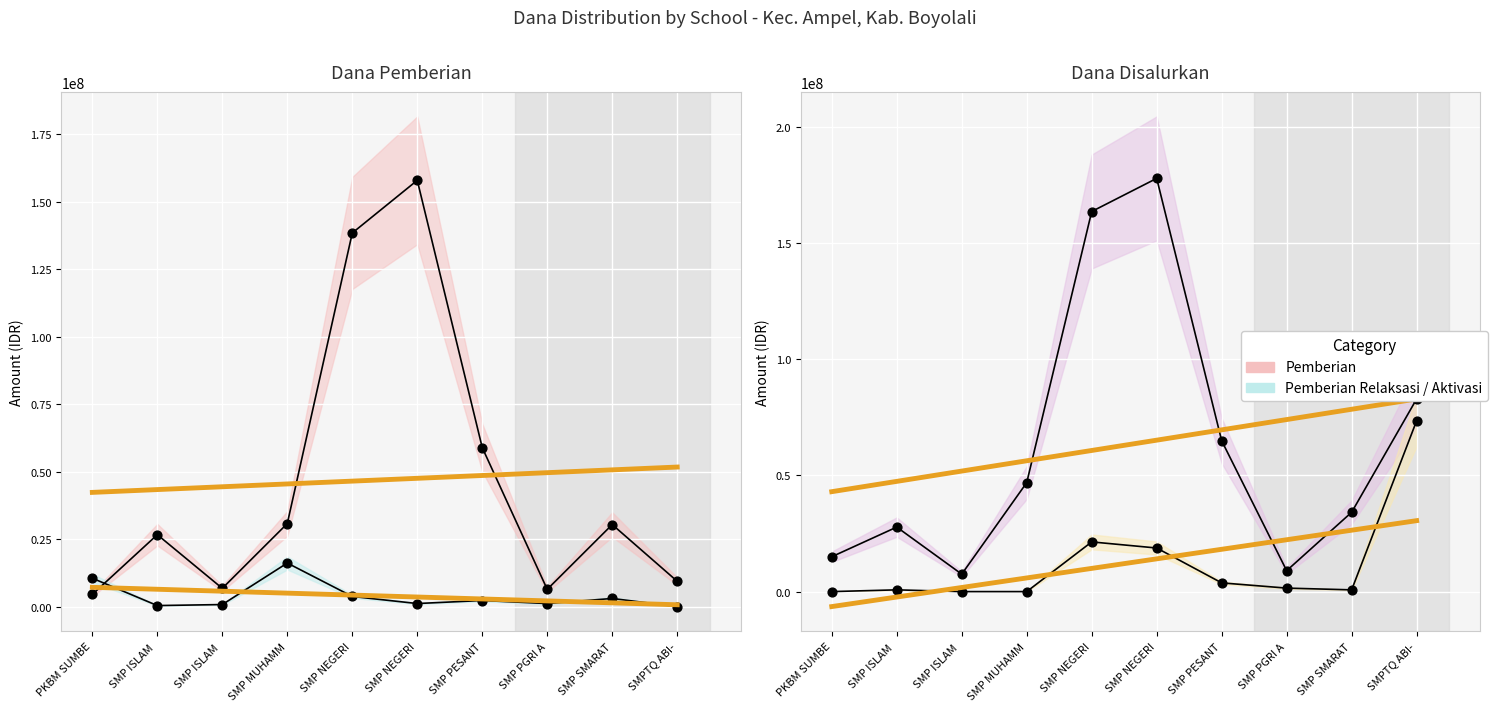

At which category is the sum across all series the highest?

SMP NEGERI